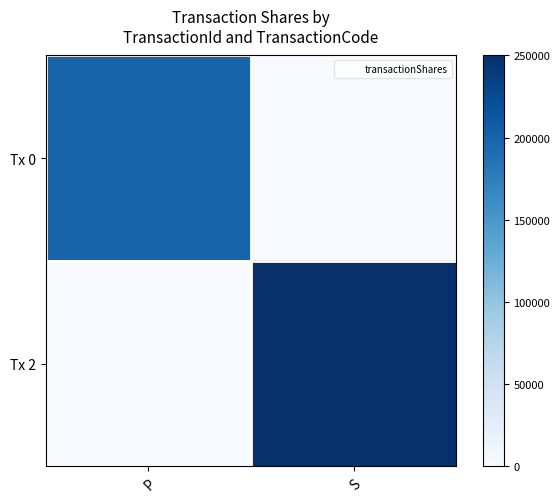

List the labels in order of Tx 0 value, largest first.

P, S